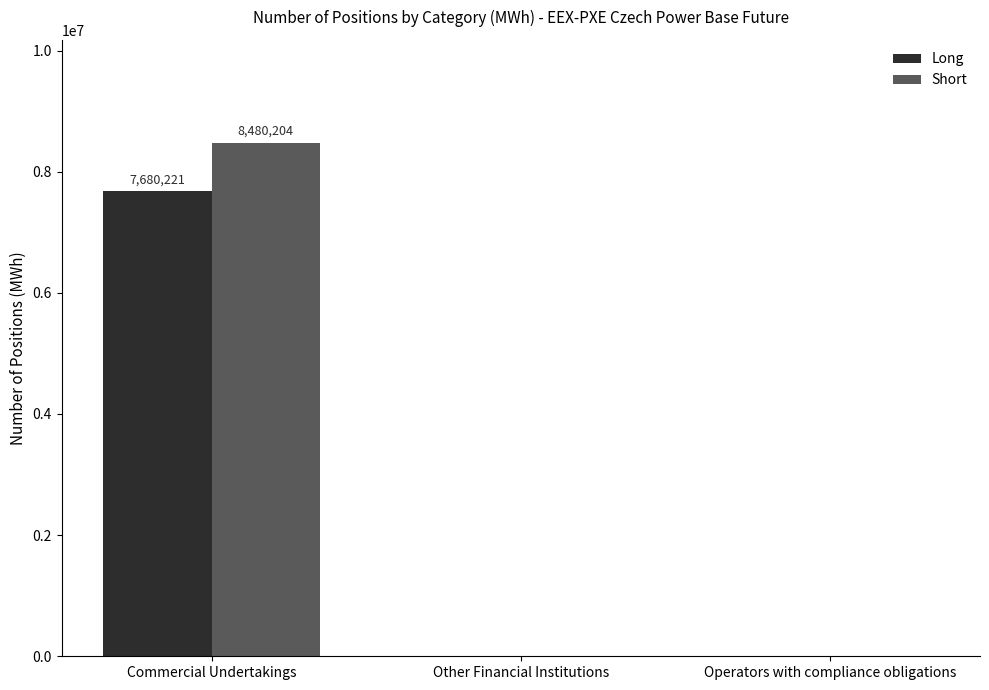

How many groups of bars are there?

3